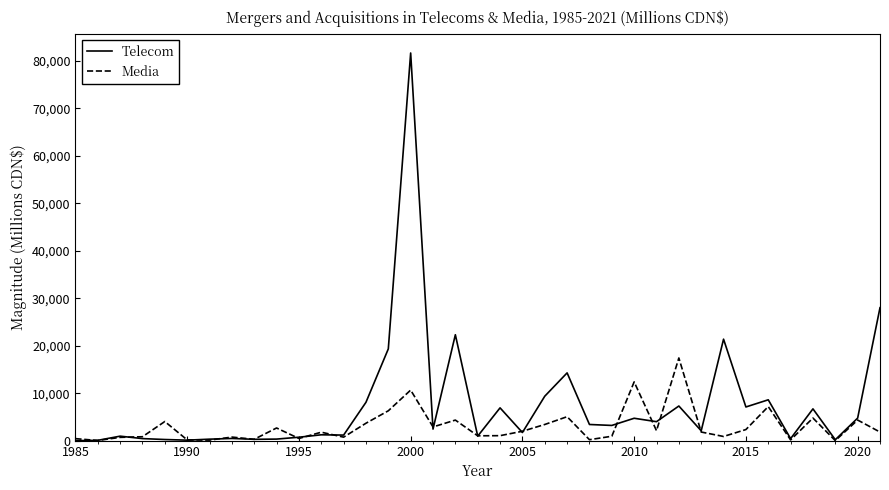

Which series has the largest range (max minus min)?

Telecom